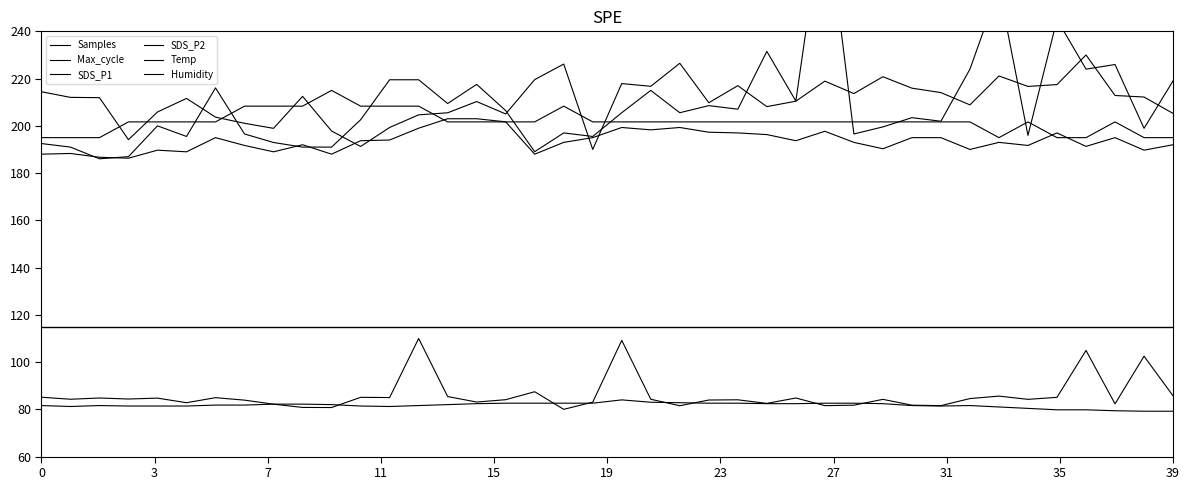

List the series in order of their peak value, lowest first.

Humidity, Max_cycle, SDS_P2, Temp, Samples, SDS_P1